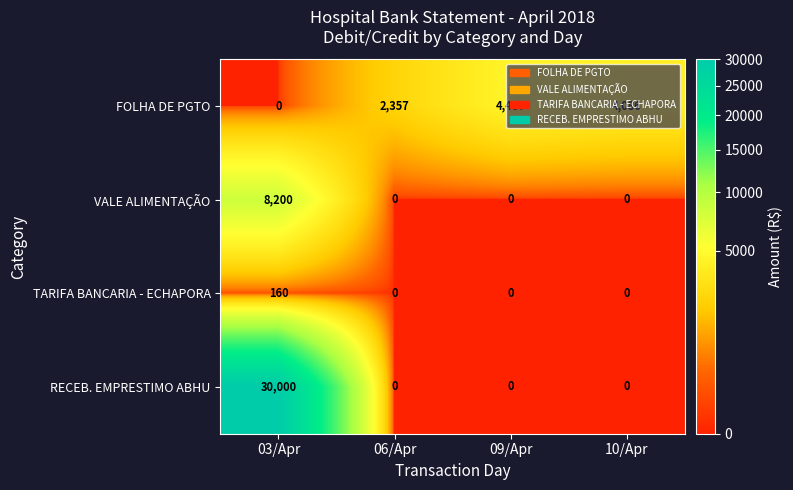

At which label is FOLHA DE PGTO closest to 2243?

06/Apr